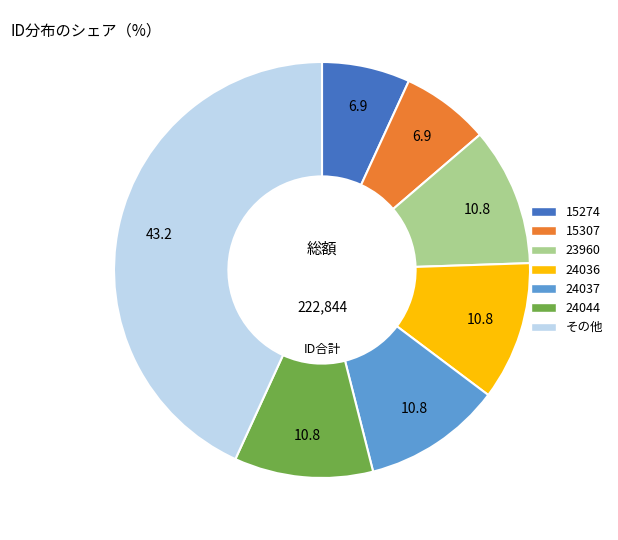

Is there any slice that represents more than half of the pie?

No